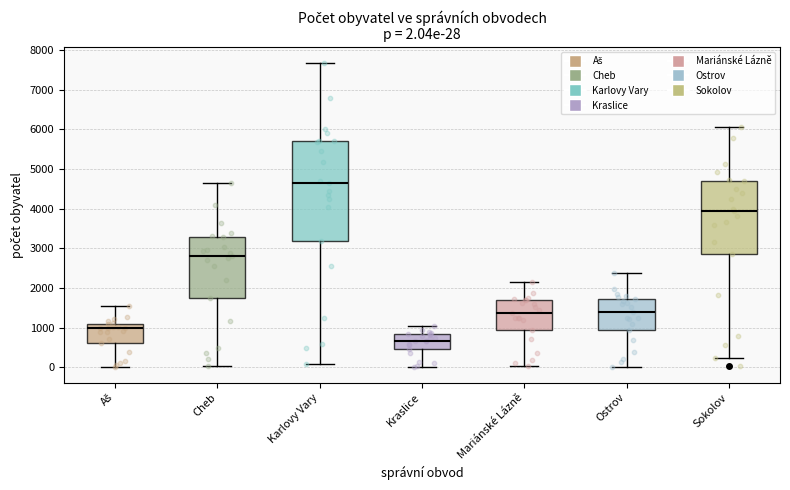

Comparing the boxes themselves (not the whiskers), which one is the tallest?

Karlovy Vary